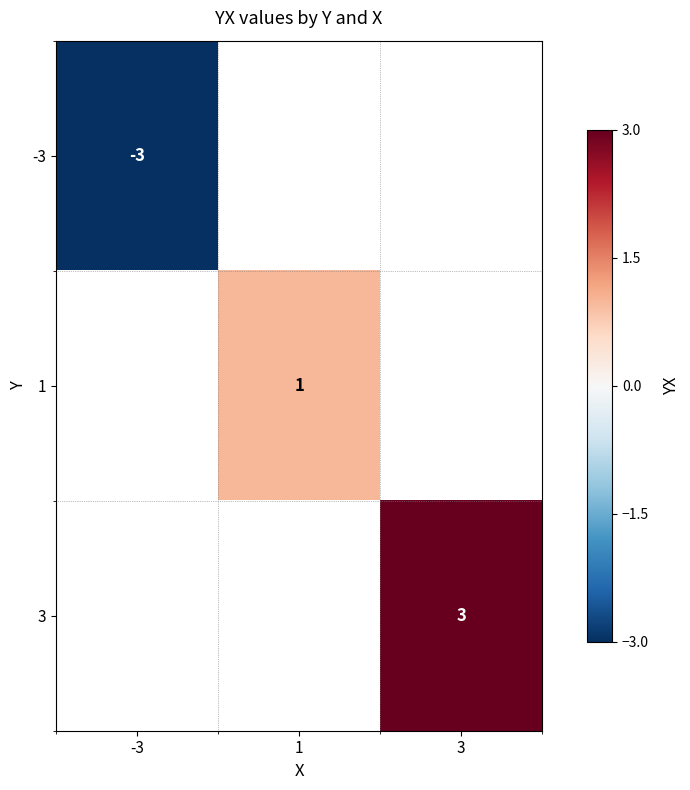

True or false: -3 has a value of -3 at -3.

True